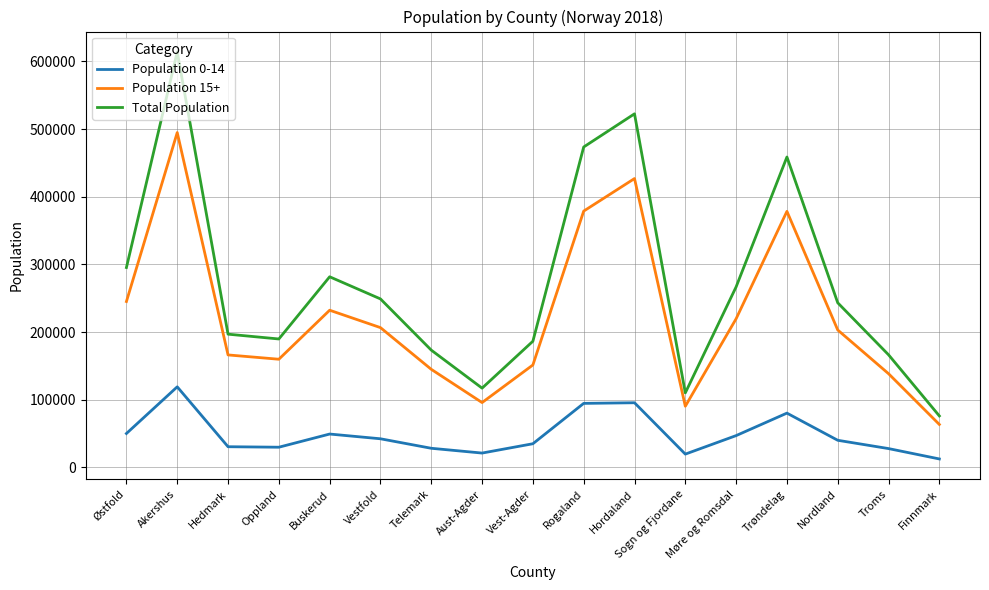

Does the chart display data point markers on the line(s)?

No